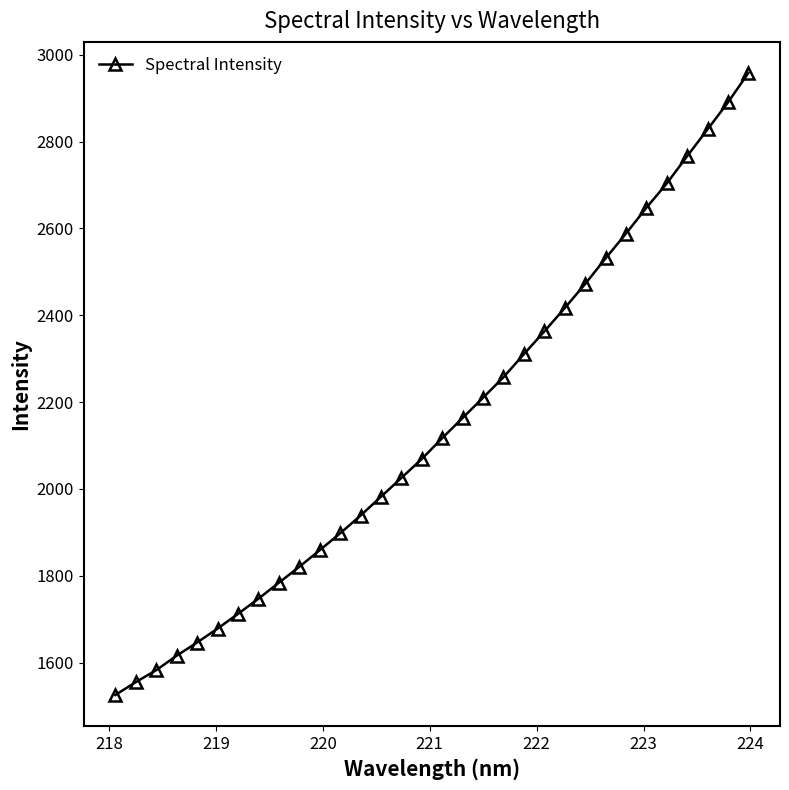

What is the greatest value displayed?

2958.2